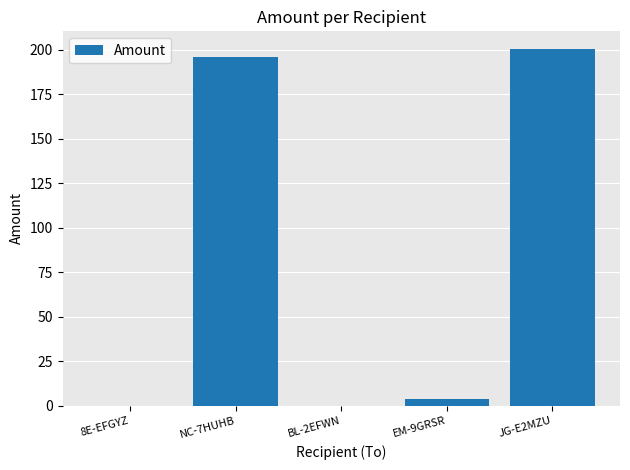

What is the sum of the values at EM-9GRSR and 8E-EFGYZ?

4.0